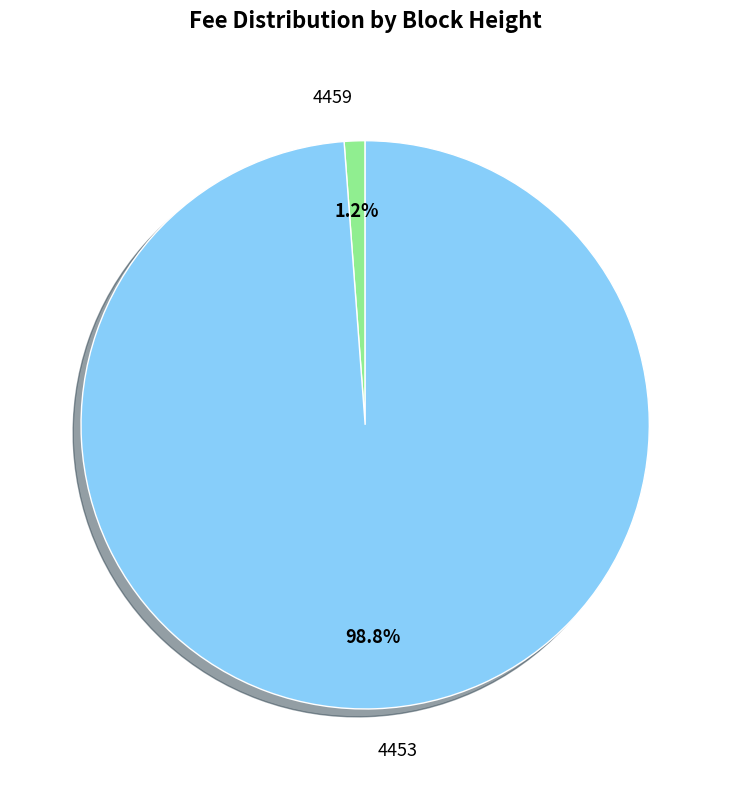

How many segments does this pie chart have?

2